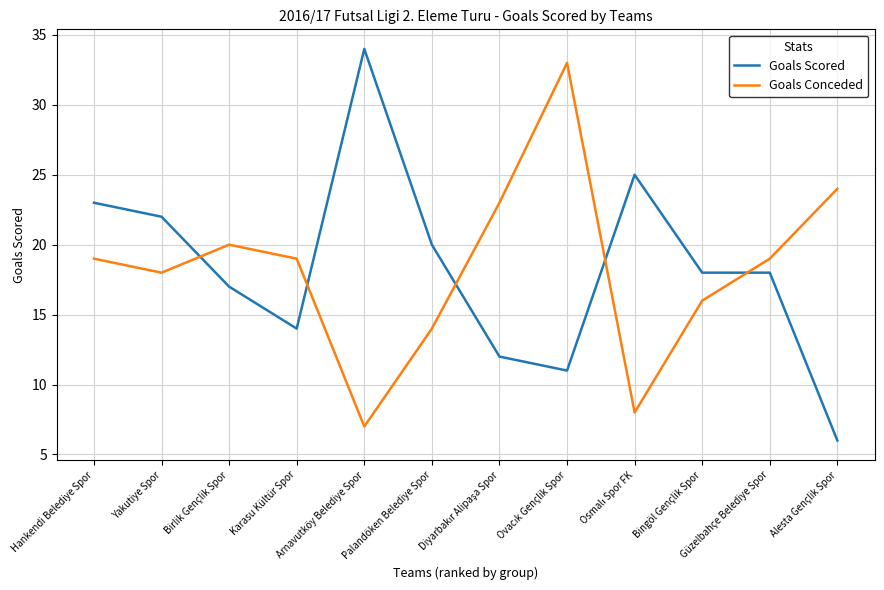

Where does the Goals Scored series first go above 18?

Hankendi Belediye Spor